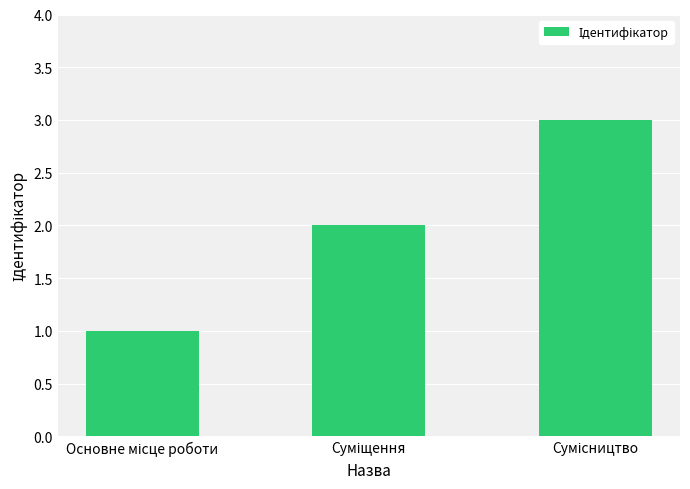

What is the maximum value shown in the chart?

3